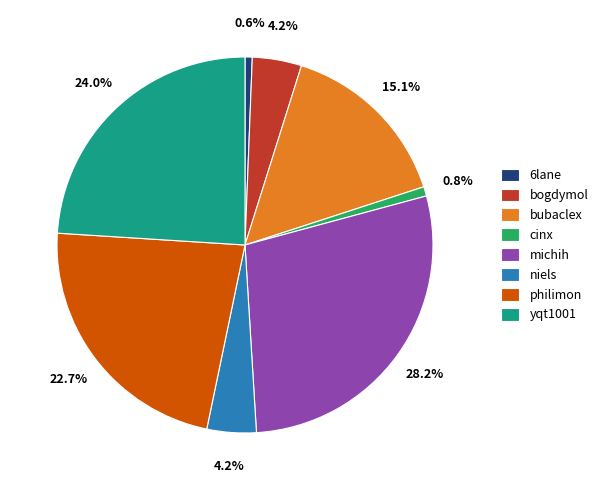

Is there a majority slice in this chart?

No